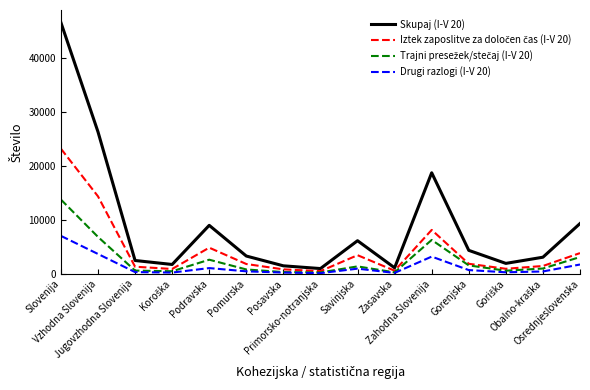

Which series has the largest total across all categories?

Skupaj (I-V 20)